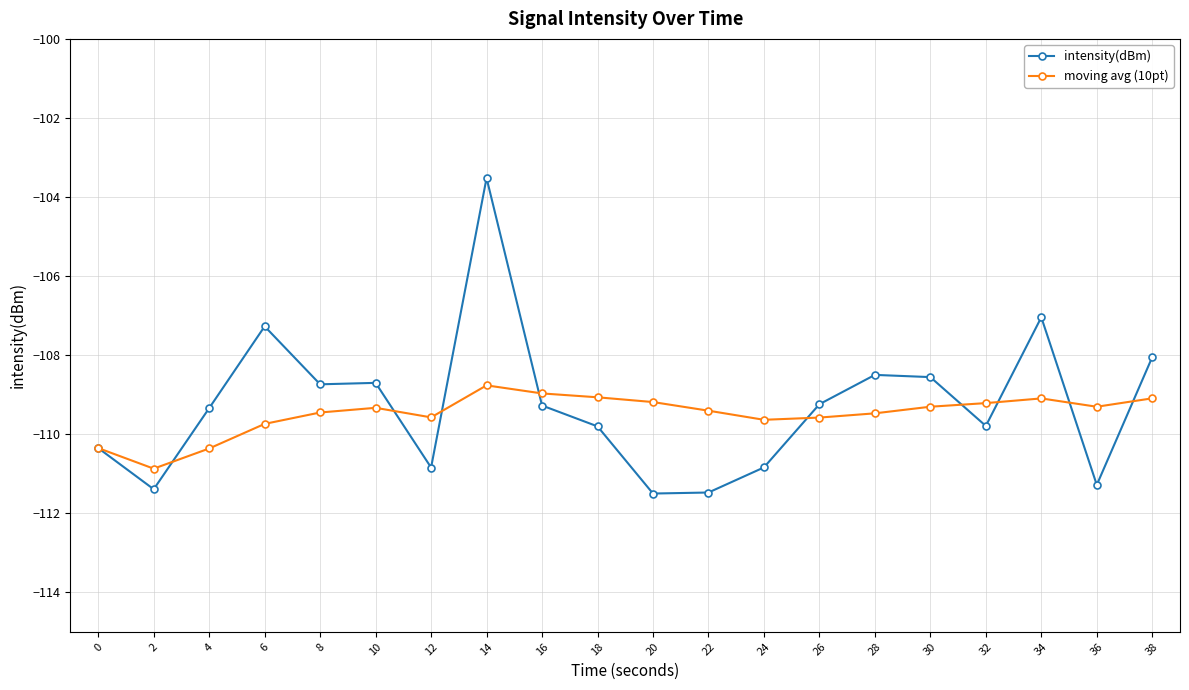

Which series has the widest spread of values?

intensity(dBm)